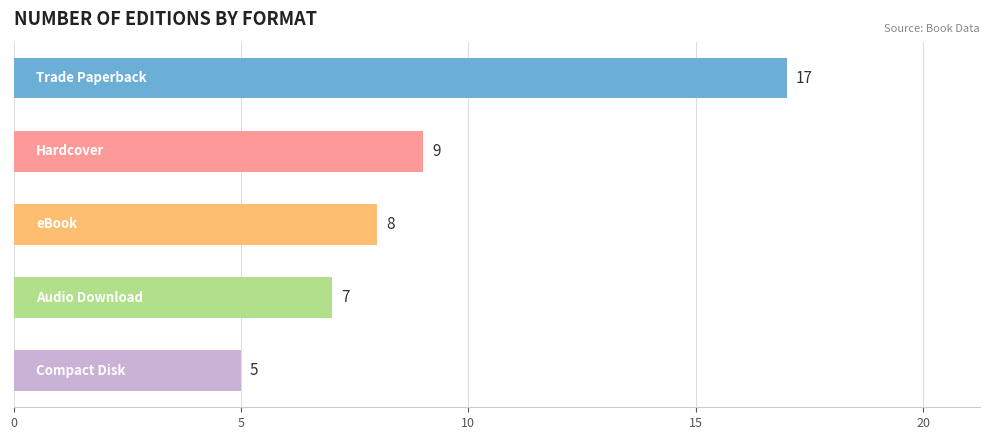

How many data points are less than 8?

2